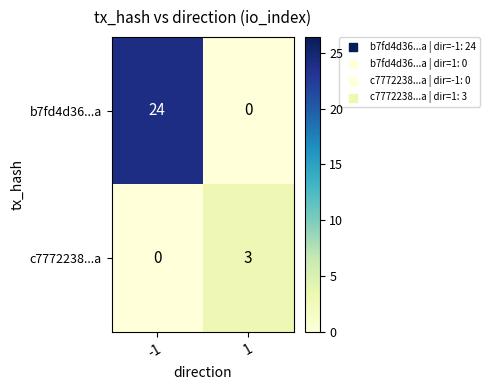

What is the difference between the c7772238...a values at -1 and 1?

3